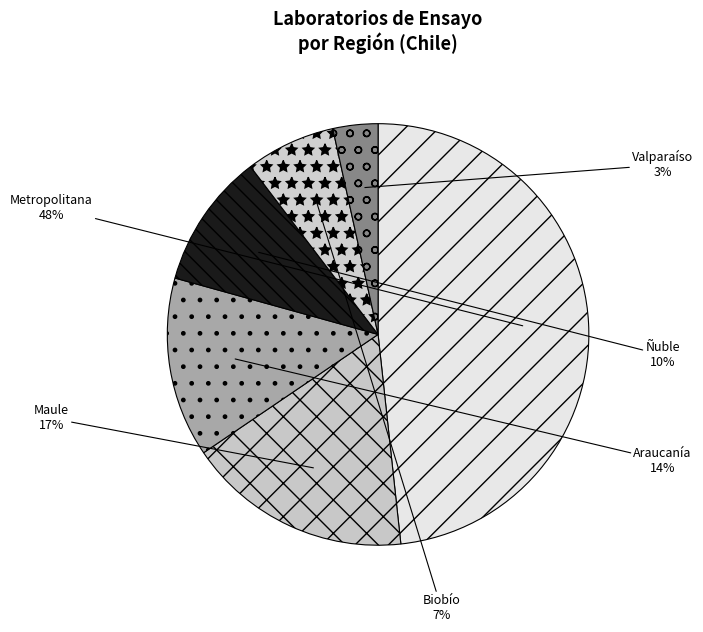

Does Araucanía represent more than half of the total?

No